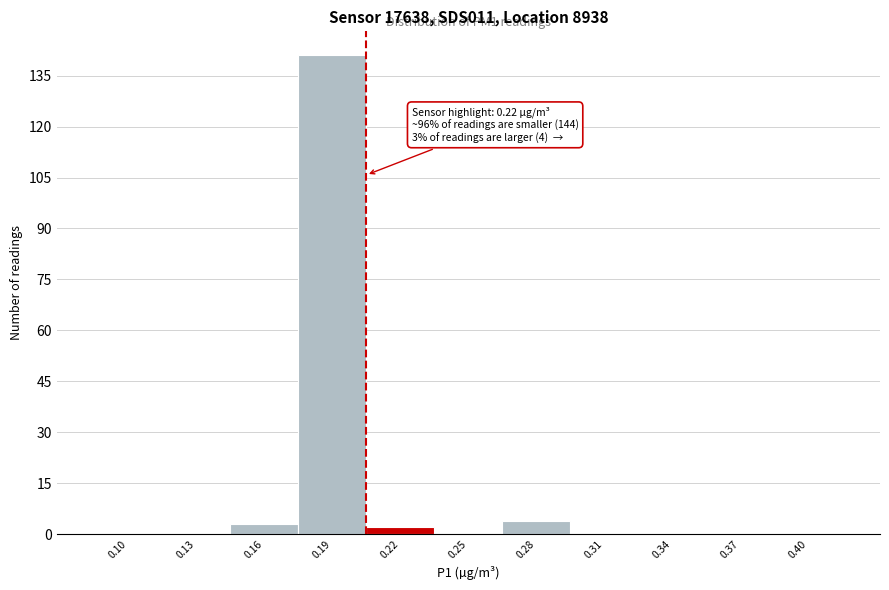

Reading right to left, list all the values displayed in this chart.

0.40=0	0.37=0	0.34=0	0.31=0	0.28=4	0.25=0	0.22=2	0.19=141	0.16=3	0.13=0	0.10=0